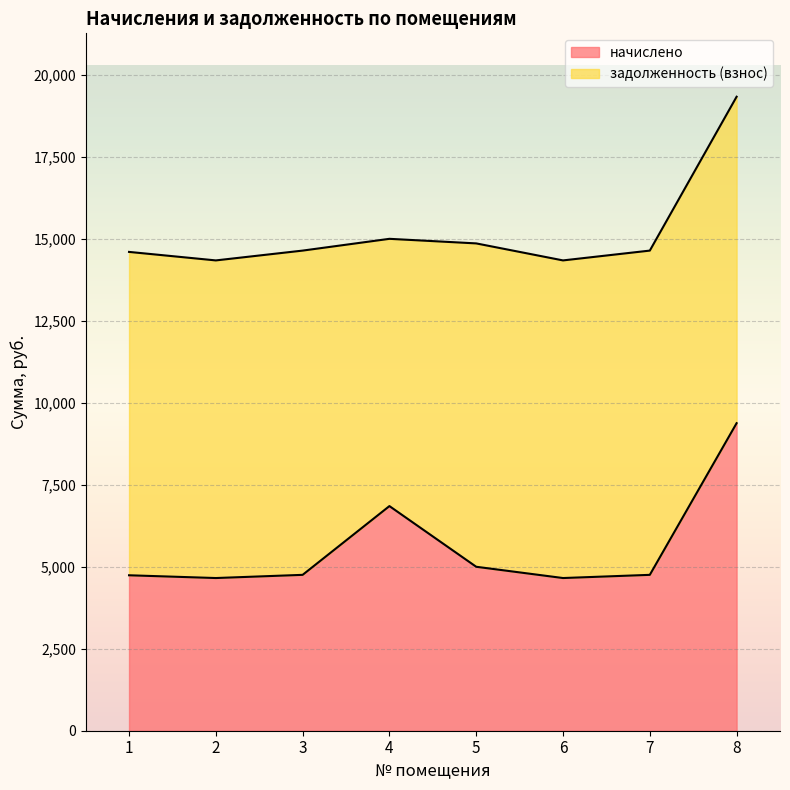

Reading right to left, extract all data points from this chart.

9384.1	4756.3	4659.1	5002.8	6854.5	4756.3	4659.1	4743.4